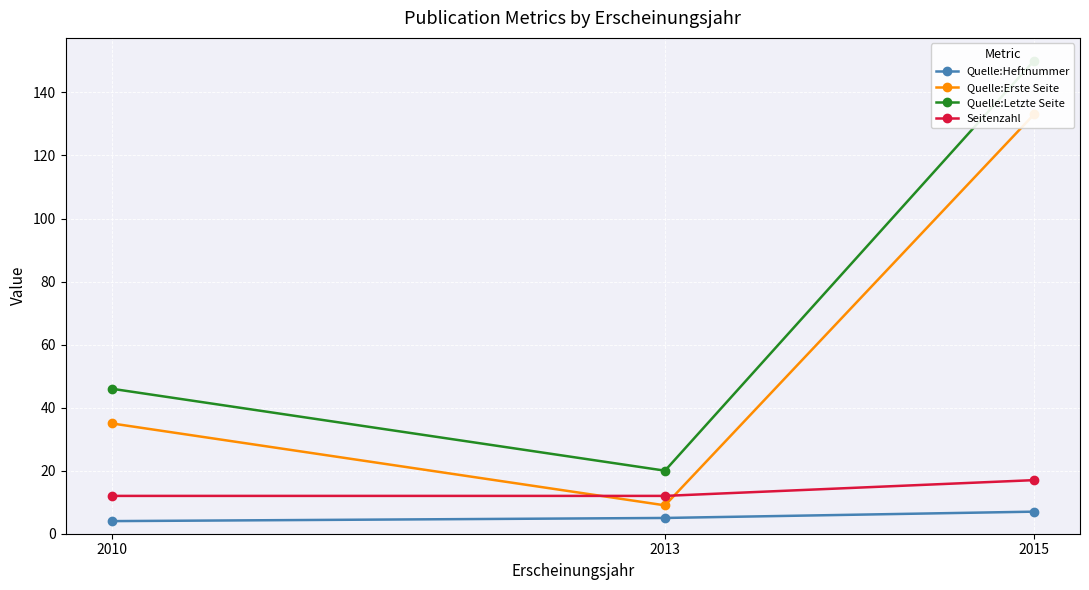

The Quelle:Letzte Seite series shows 46 at 2010. True or false?

True